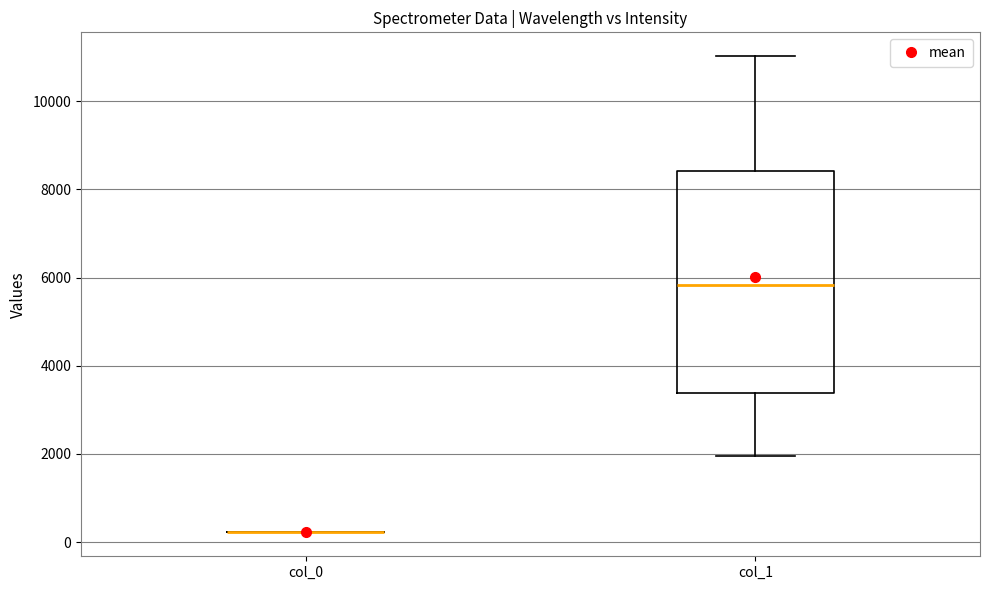

Reading left to right, transcribe this box plot: for each box, give where its median line is, the range the box spans, and where its two whiskers end, as read against the y-axis. The values are not printed on the chart, so give them approximately, as read against the axis.

col_0: box collapsed to a line at 200, whiskers 200 to 200
col_1: median 5800, box 3400 to 8400, whiskers 2000 to 11000